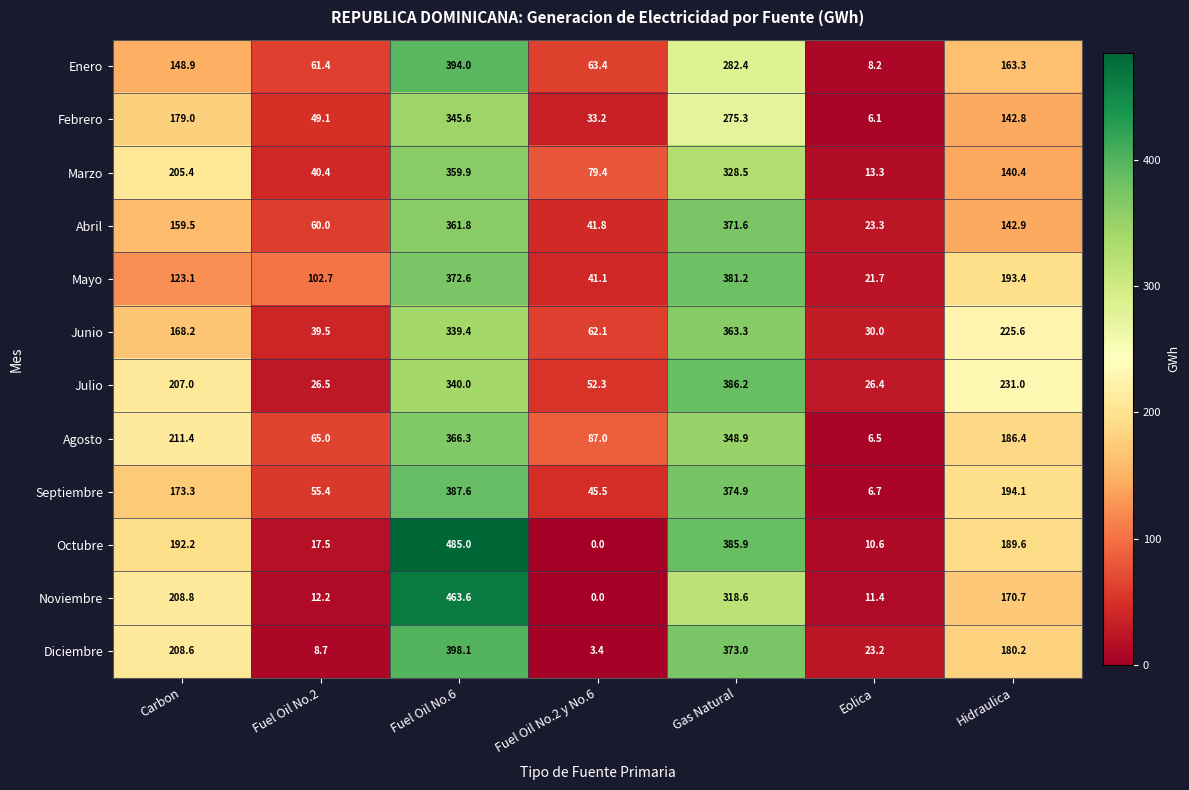

At which category does the chart reach its peak across all series?

Fuel Oil No.6